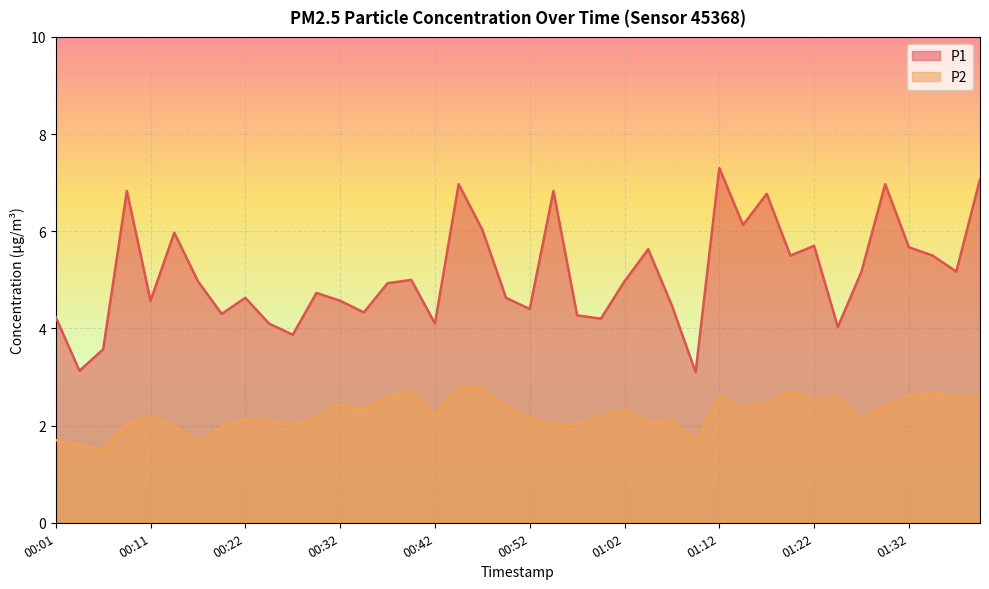

What is the minimum value shown in the chart?

1.5